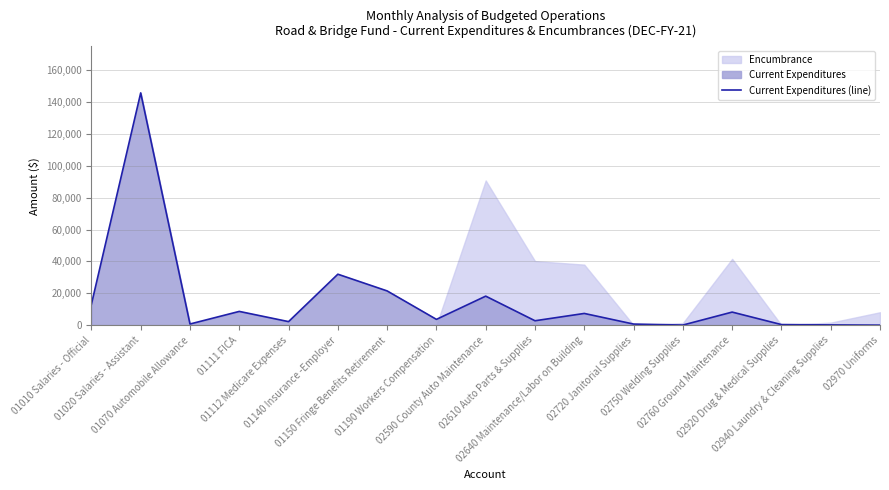

How many values are above zero?

16